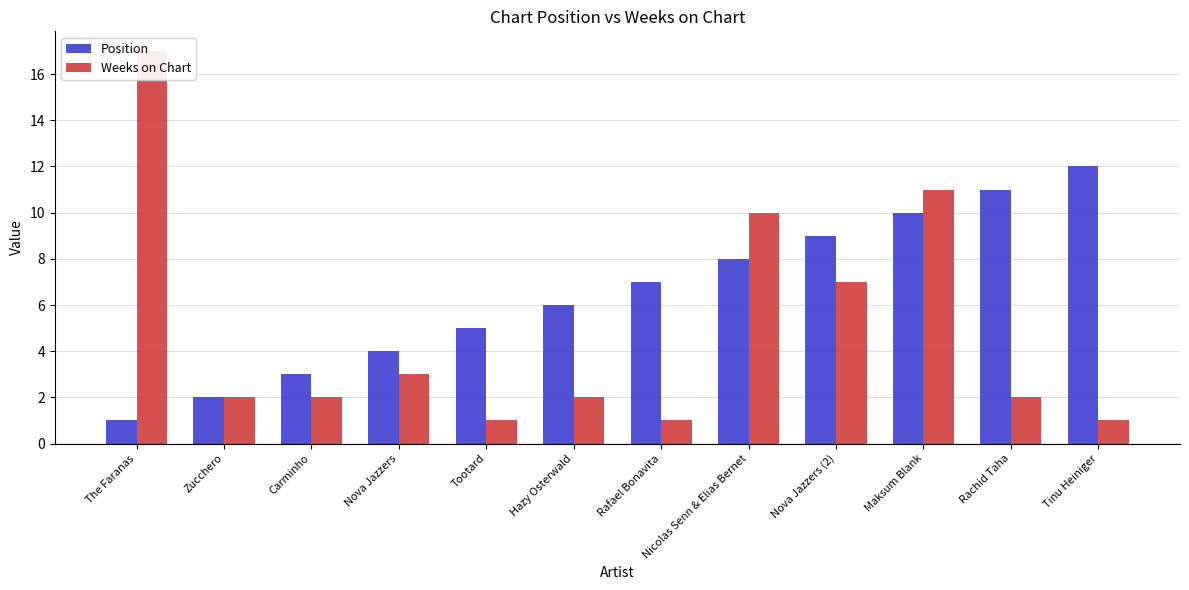

Which series has the largest total across all categories?

Position